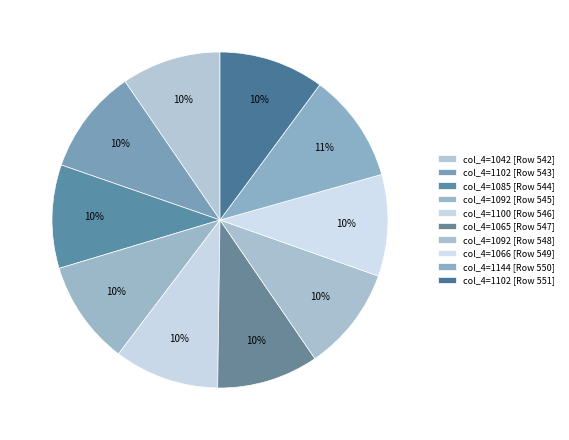

How many segments does this pie chart have?

10